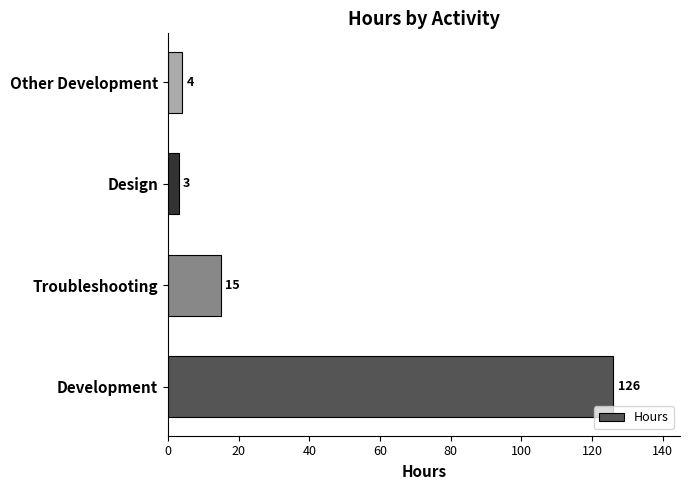

What is the difference between the maximum and second lowest values?

122